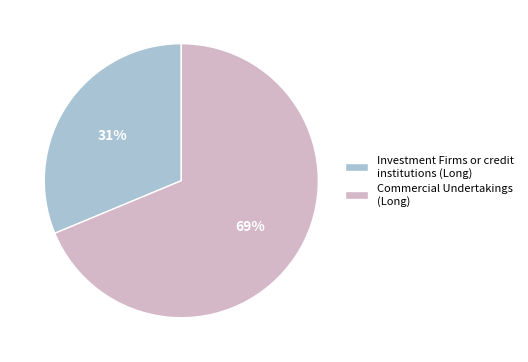

What is the largest slice in the pie chart?

Commercial Undertakings (Long)